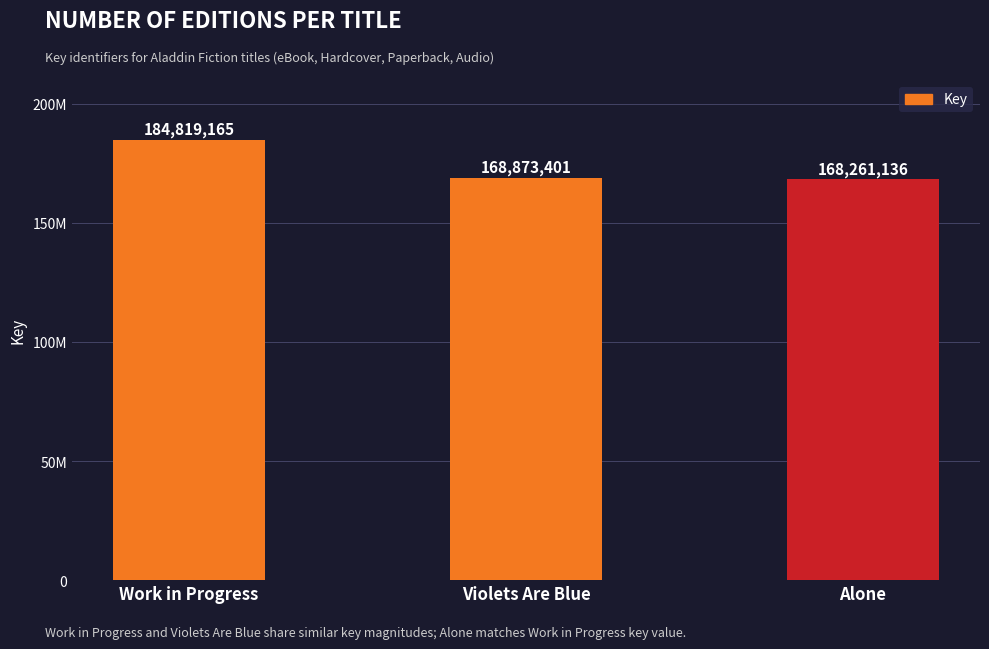

Rank the categories by value from highest to lowest.

Work in Progress, Violets Are Blue, Alone